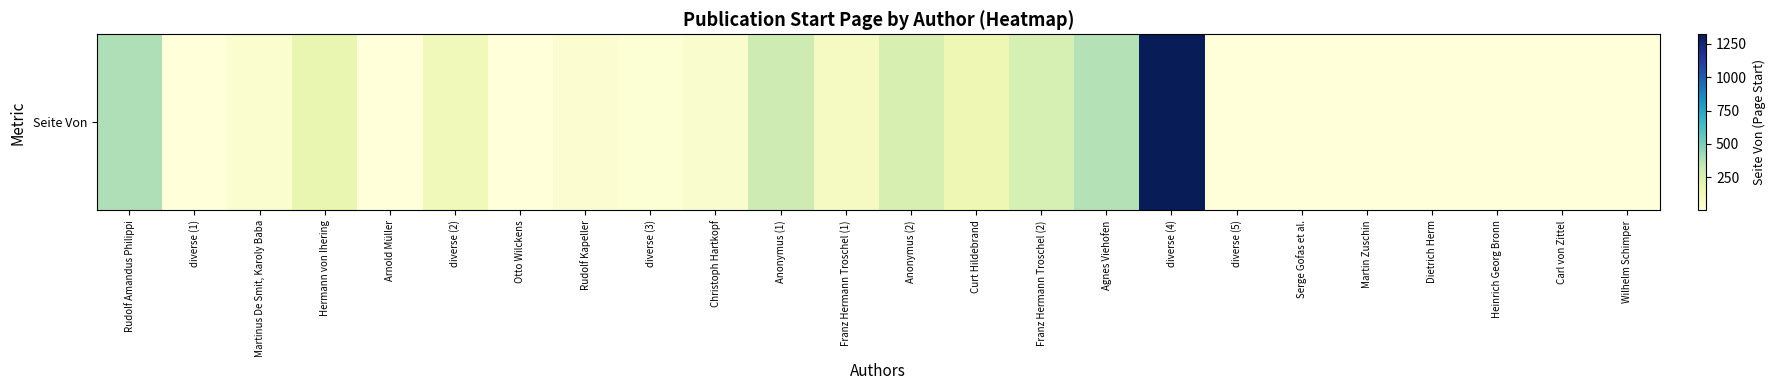

What is the ratio of the value at Hermann von Ihering to the value at Otto Wilckens?

183.0